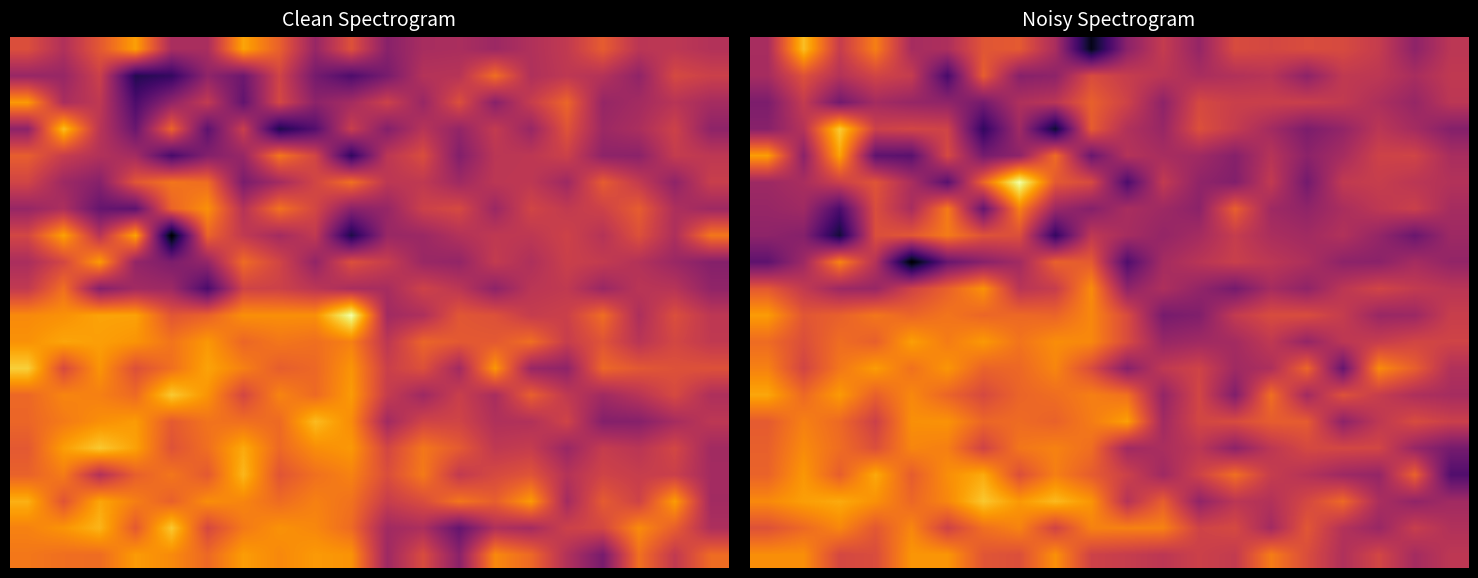

What is the minimum value shown in the chart?

-1299.7